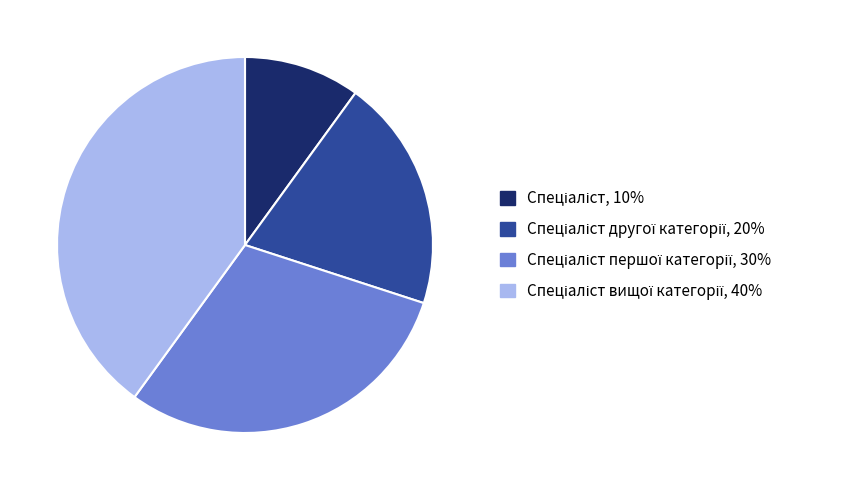

Is there a majority slice in this chart?

No